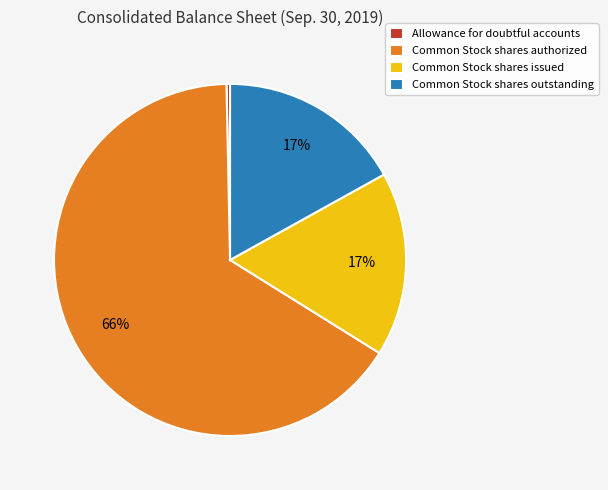

How many segments does this pie chart have?

4